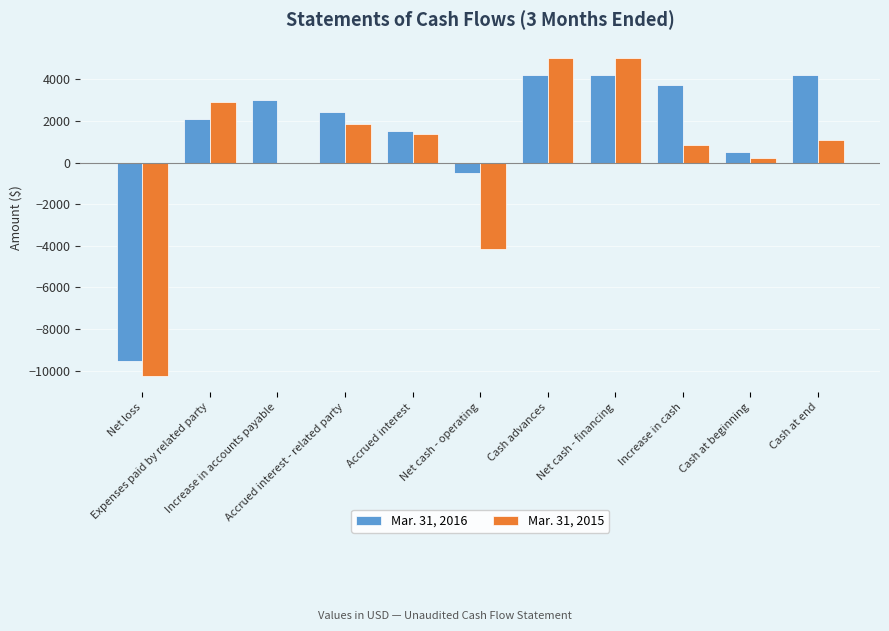

What is the highest value of the Mar. 31, 2015 series?

5000